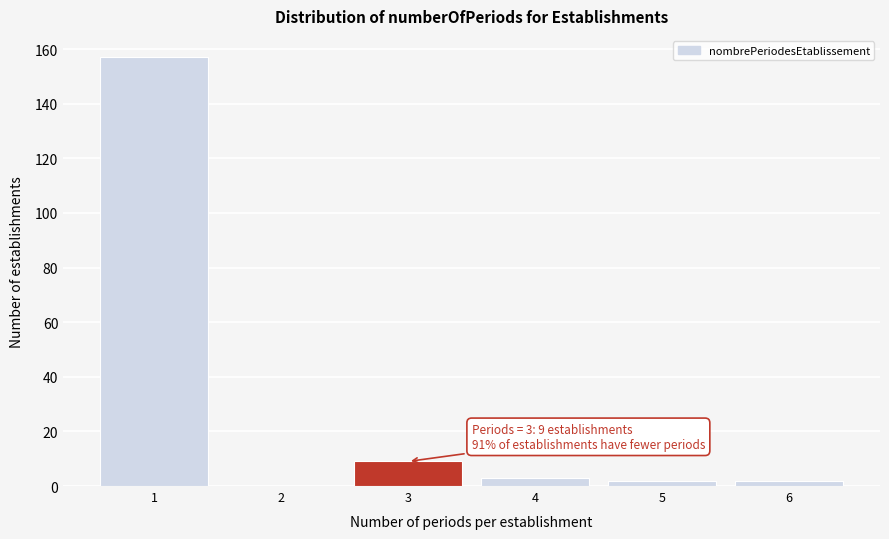

Reading left to right, extract all data points from this chart.

1=157	2=0	3=9	4=3	5=2	6=2